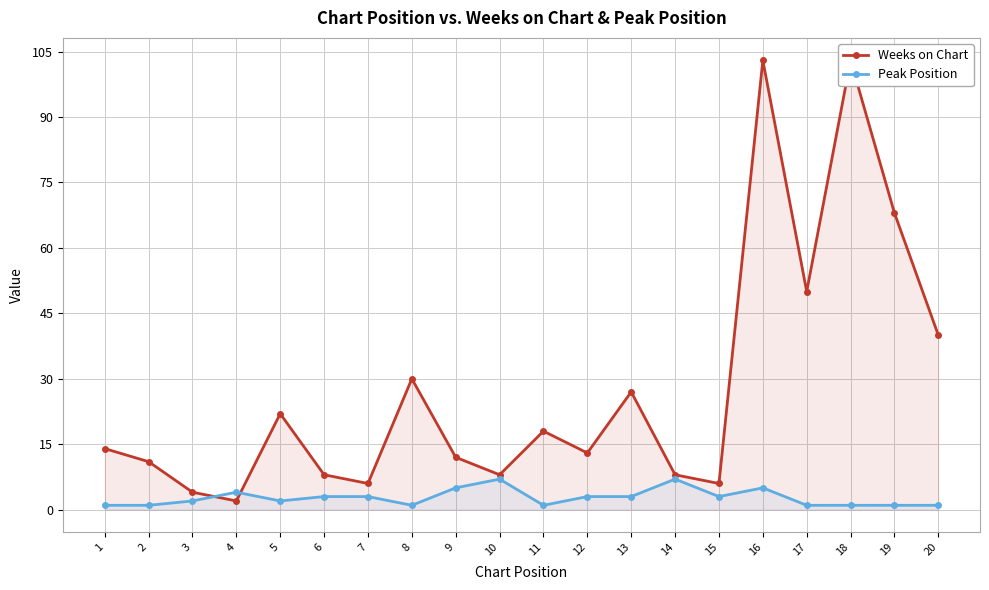

Is it true that Weeks on Chart equals 139 at 16?

False